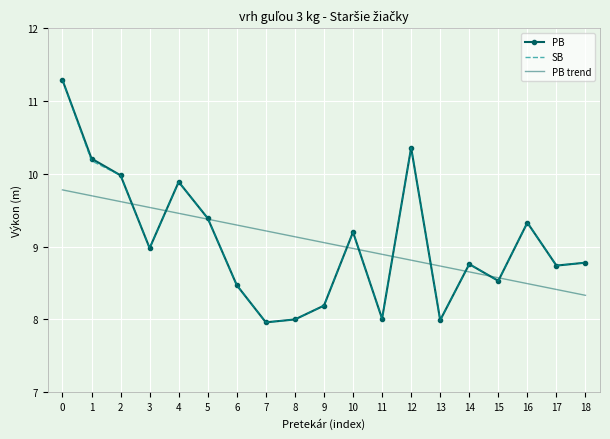

At how many categories does at least one series exceed 8?

19